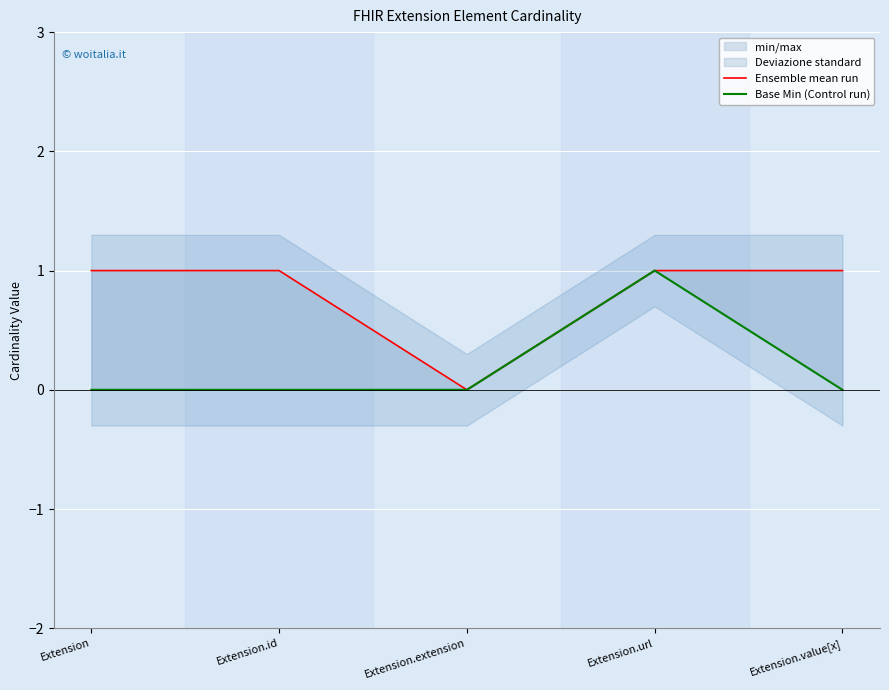

Rank the series at Extension.value[x] from highest to lowest value.

Ensemble mean run, Base Min (Control run)